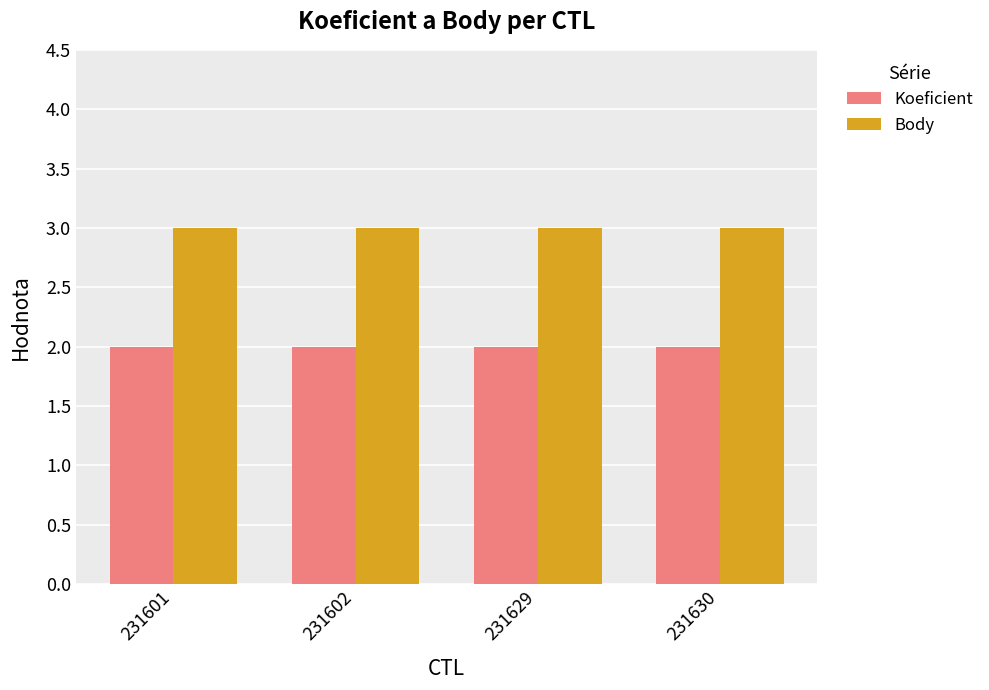

Is it true that Koeficient equals 2 at 231601?

True